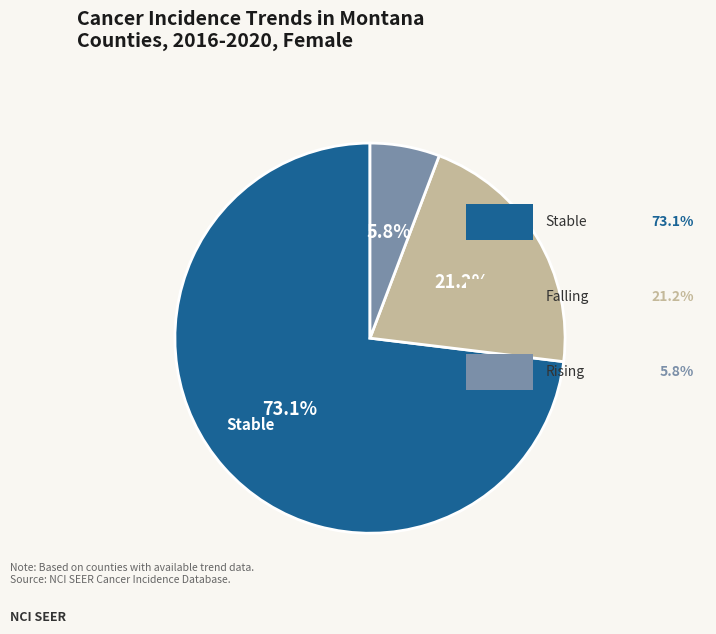

Is there a majority slice in this chart?

Yes